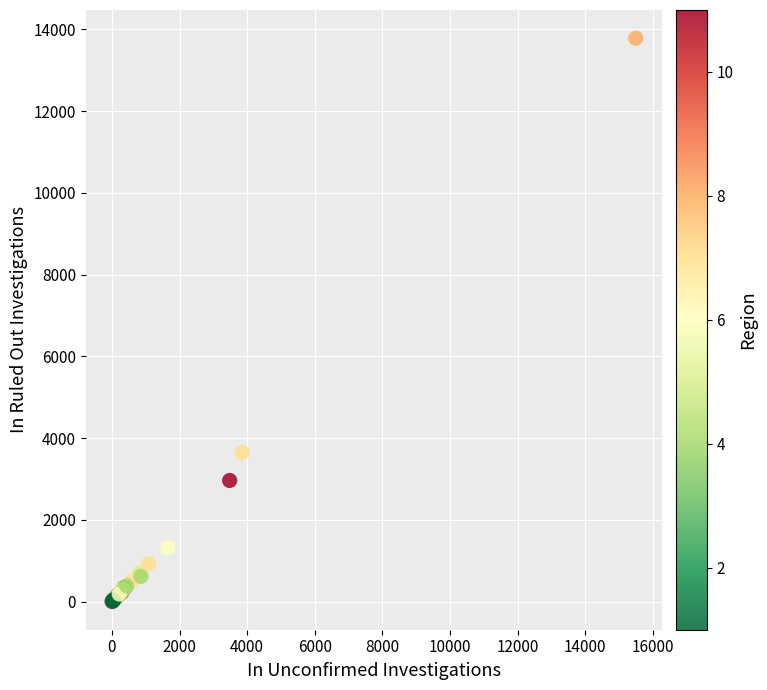

What Y value in the scatter plot is closest to 6893?

3647